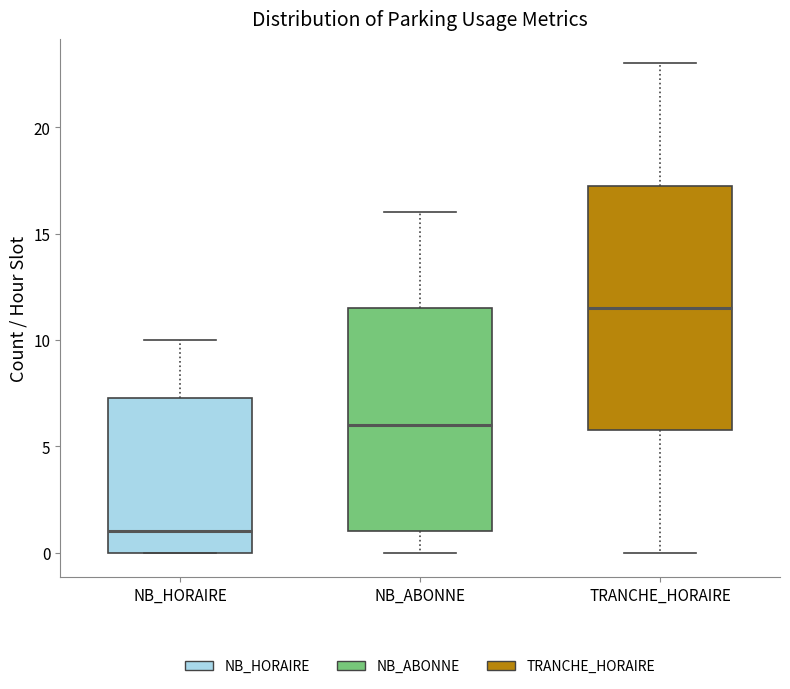

Reading left to right, read every box against the y-axis: the position of its median line, the range the box covers, and the ends of its whiskers. The values are not printed on the chart, so give them approximately, as read against the axis.

NB_HORAIRE: median 1.0, box 0.0 to 7.5, whiskers 0.0 to 10.0
NB_ABONNE: median 6.0, box 1.0 to 11.5, whiskers 0.0 to 16.0
TRANCHE_HORAIRE: median 11.5, box 6.0 to 17.5, whiskers 0.0 to 23.0